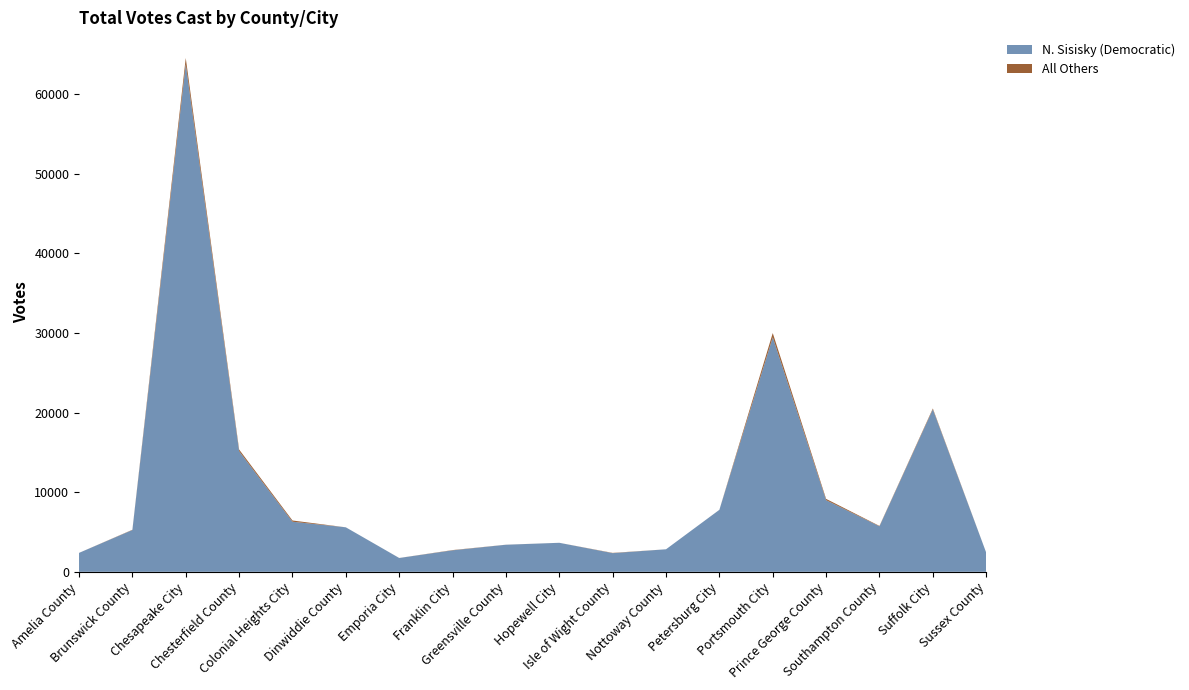

Reading left to right, extract all data points from this chart.

N. Sisisky (Democratic): Amelia County=2376	Brunswick County=5249	Chesapeake City=63737	Chesterfield County=15145	Colonial Heights City=6291	Dinwiddie County=5587	Emporia City=1734	Franklin City=2698	Greensville County=3399	Hopewell City=3643	Isle of Wight County=2343	Nottoway County=2829	Petersburg City=7783	Portsmouth City=29450	Prince George County=8998	Southampton County=5714	Suffolk City=20401	Sussex County=2410
All Others: Amelia County=1	Brunswick County=33	Chesapeake City=781	Chesterfield County=212	Colonial Heights City=153	Dinwiddie County=0	Emporia City=4	Franklin City=32	Greensville County=6	Hopewell City=1	Isle of Wight County=33	Nottoway County=0	Petersburg City=4	Portsmouth City=531	Prince George County=158	Southampton County=50	Suffolk City=109	Sussex County=0